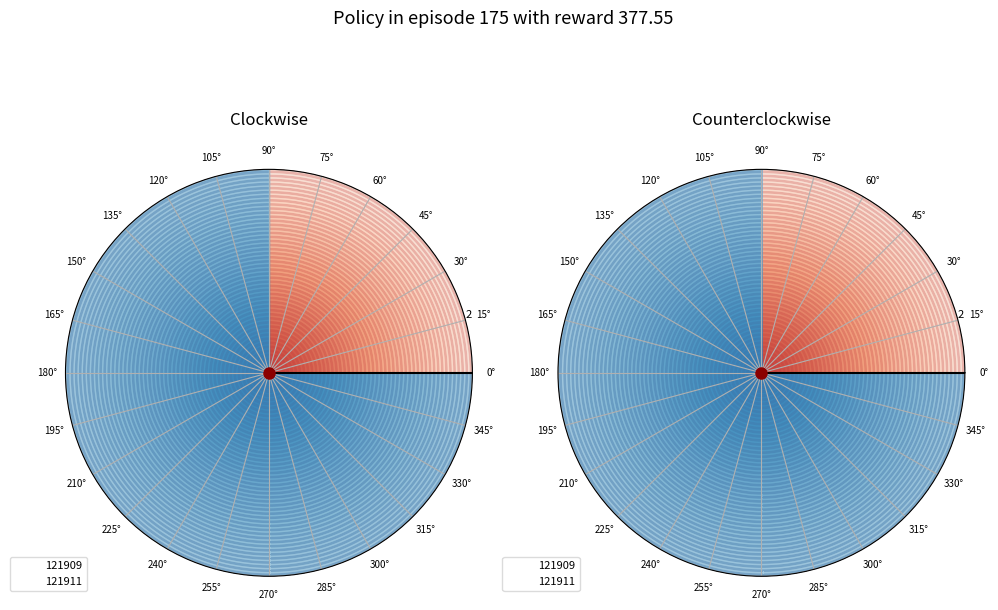

Do 121909 and 121911 together represent more than half of the pie?

Yes